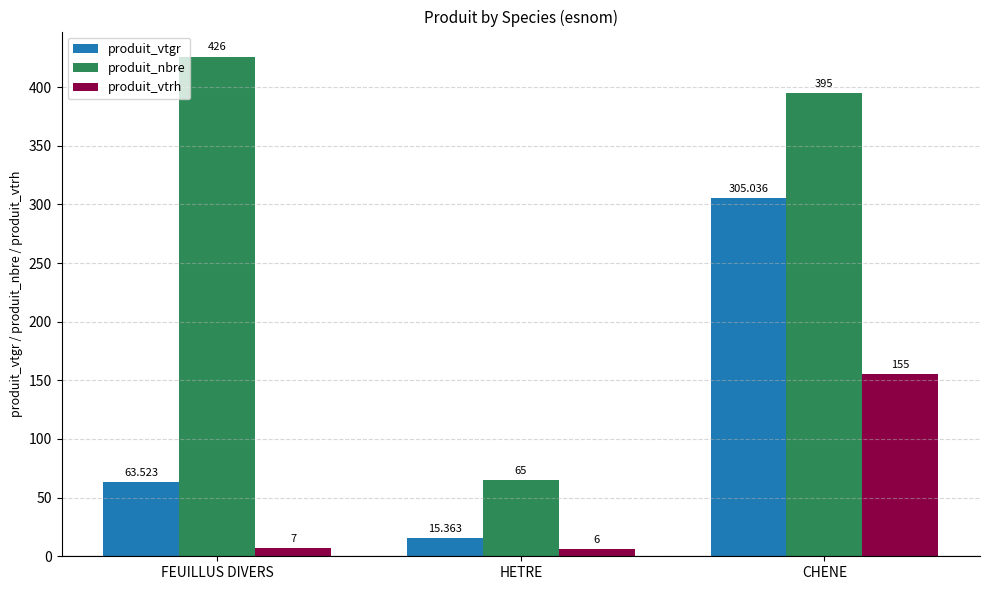

Are the bars horizontal?

No